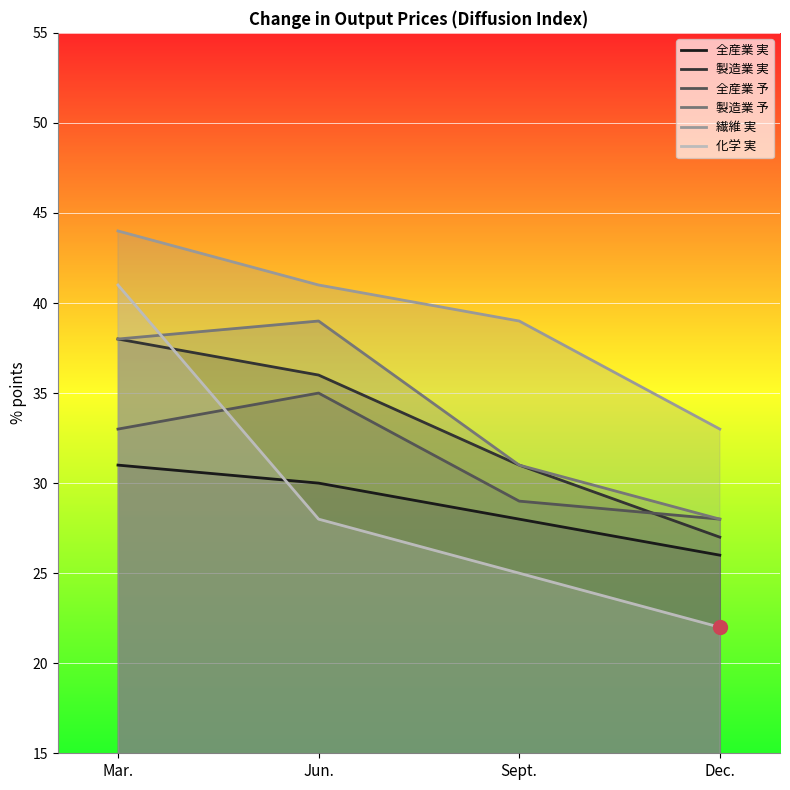

What are all the series names shown in the legend?

全産業 実, 製造業 実, 全産業 予, 製造業 予, 繊維 実, 化学 実